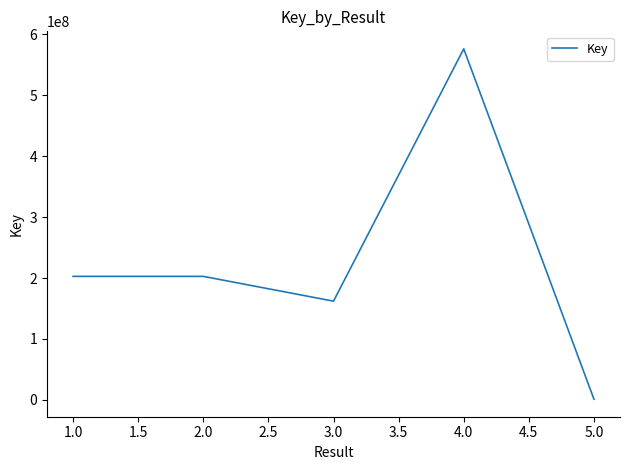

Between 4.0 and 1.0, which is larger?

4.0